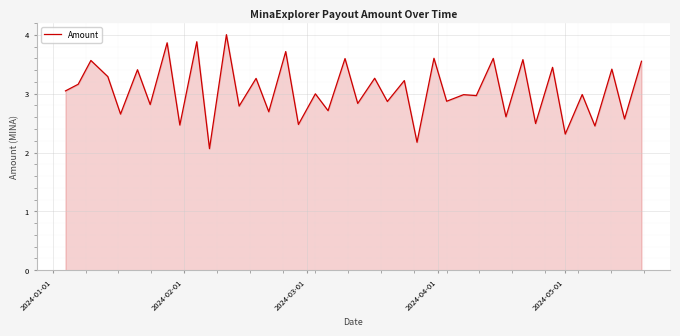

How many lines are shown in the chart?

1